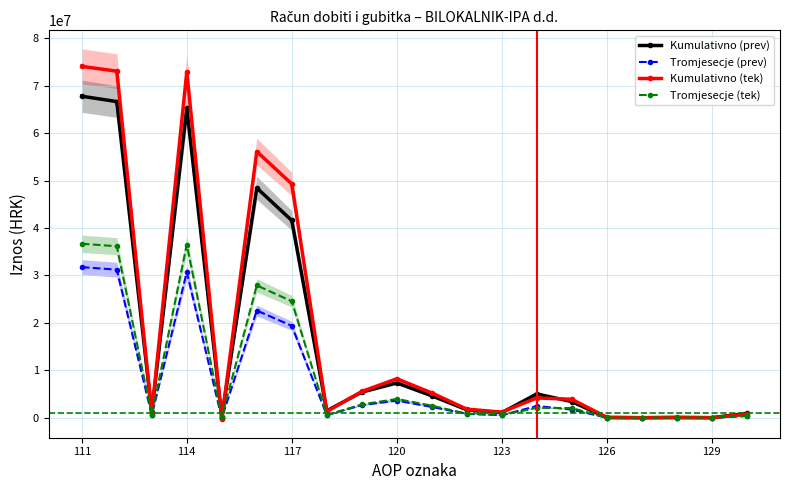

True or false: Kumulativno (prev) has more than 1 interior local peaks.

True